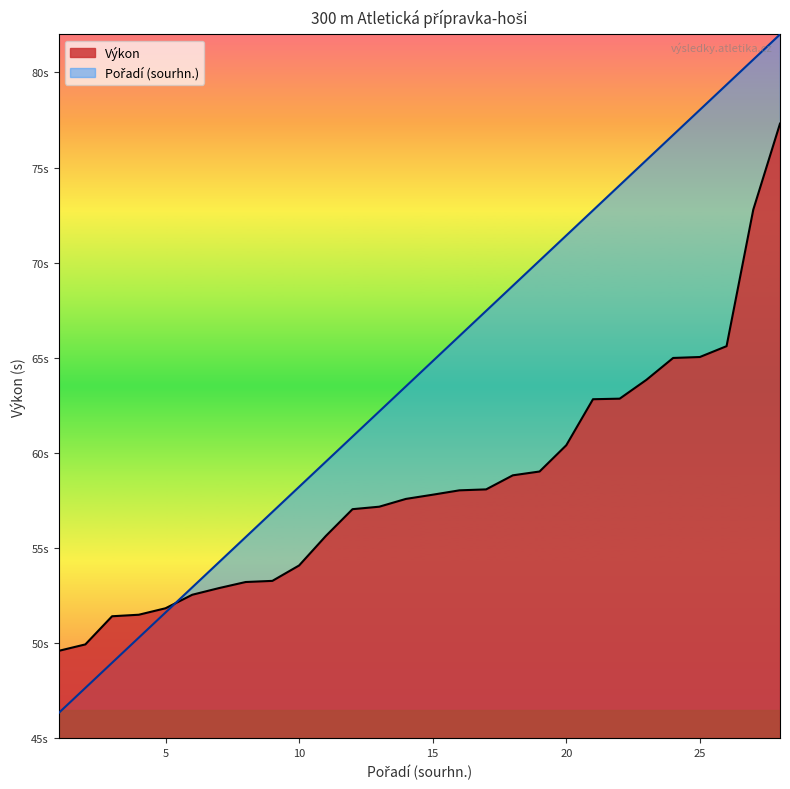

Rank the series at 24 from lowest to highest value.

Výkon, Pořadí (sourhn.)